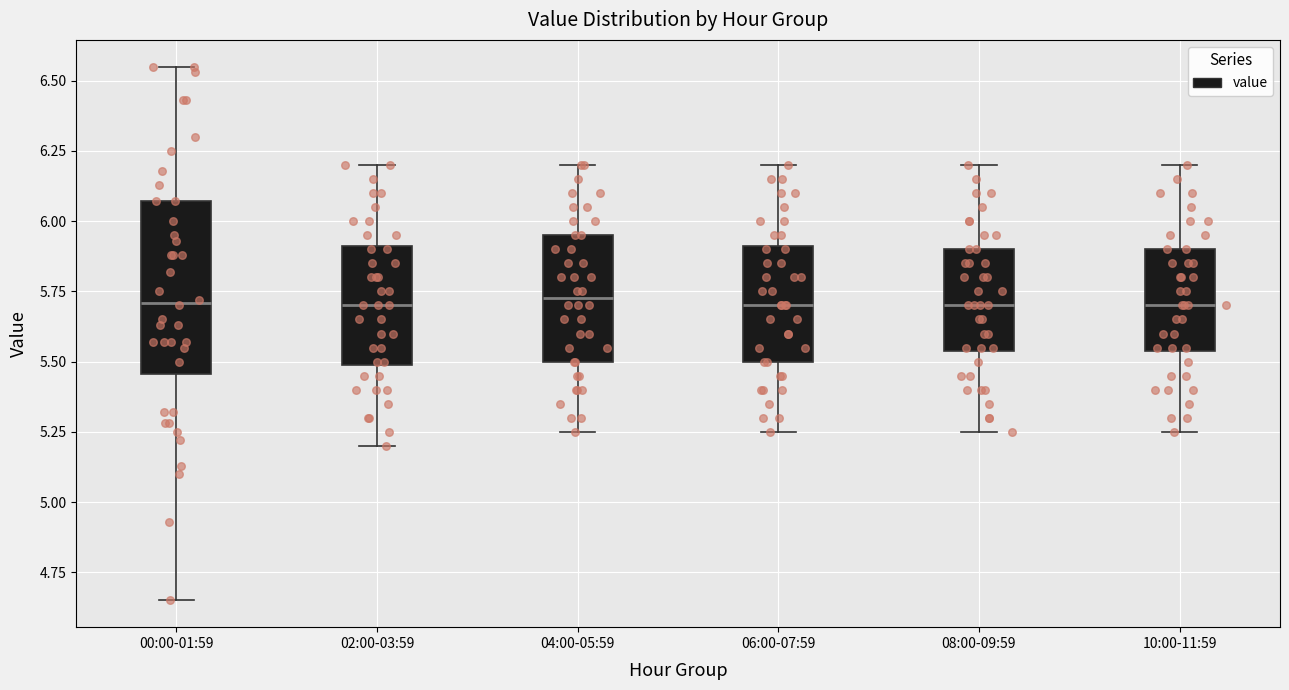

Comparing the boxes themselves (not the whiskers), which one is the tallest?

00:00-01:59